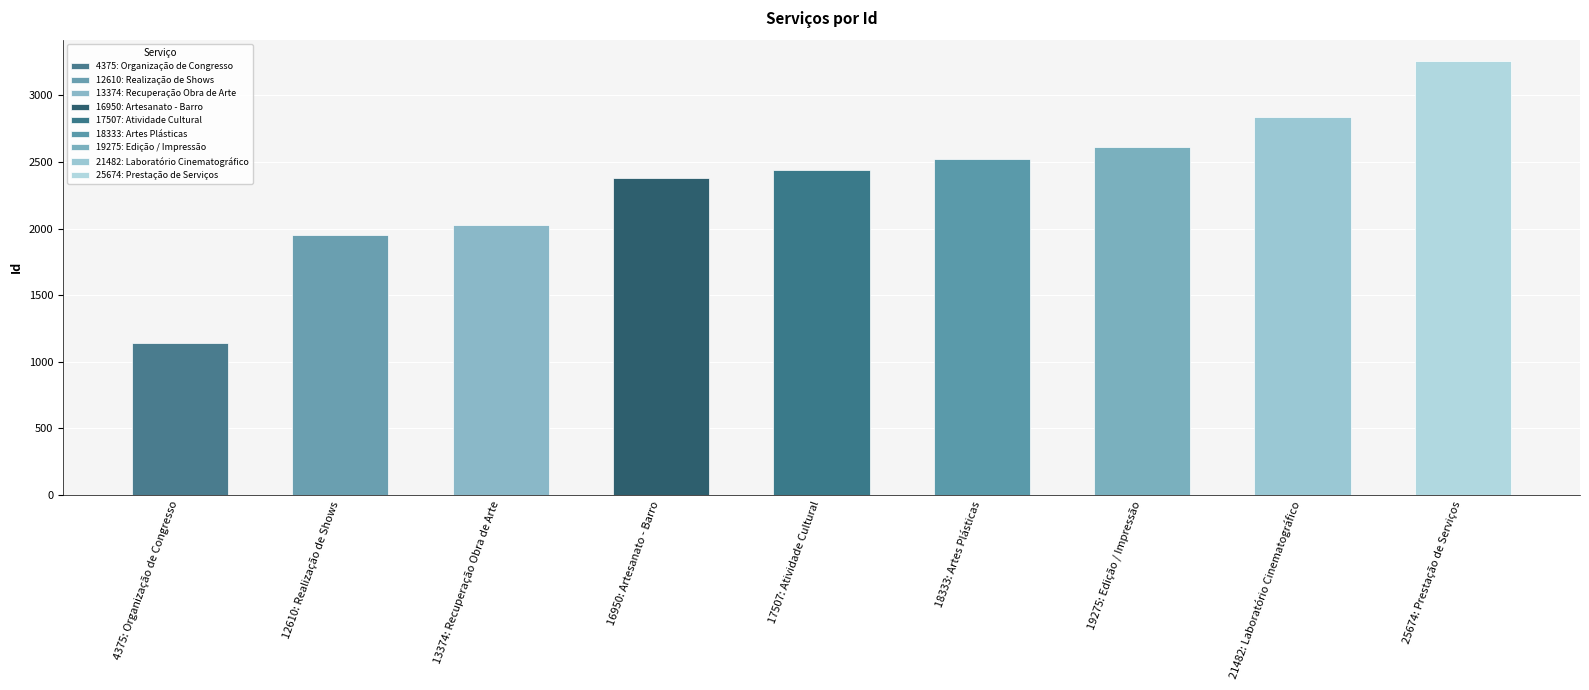

Where is the data nearest to the value 2198?

13374: Recuperação Obra de Arte